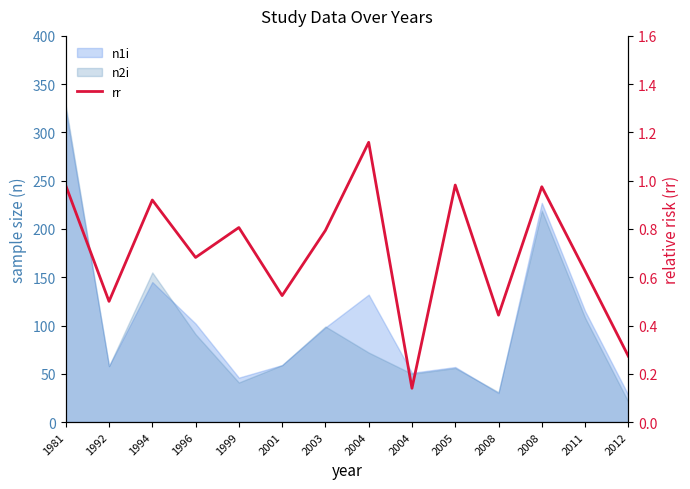

Rank the categories by value from lowest to highest.

2004, 2012, 2008, 1992, 2001, 2011, 1996, 2003, 1999, 1994, 2008, 1981, 2005, 2004